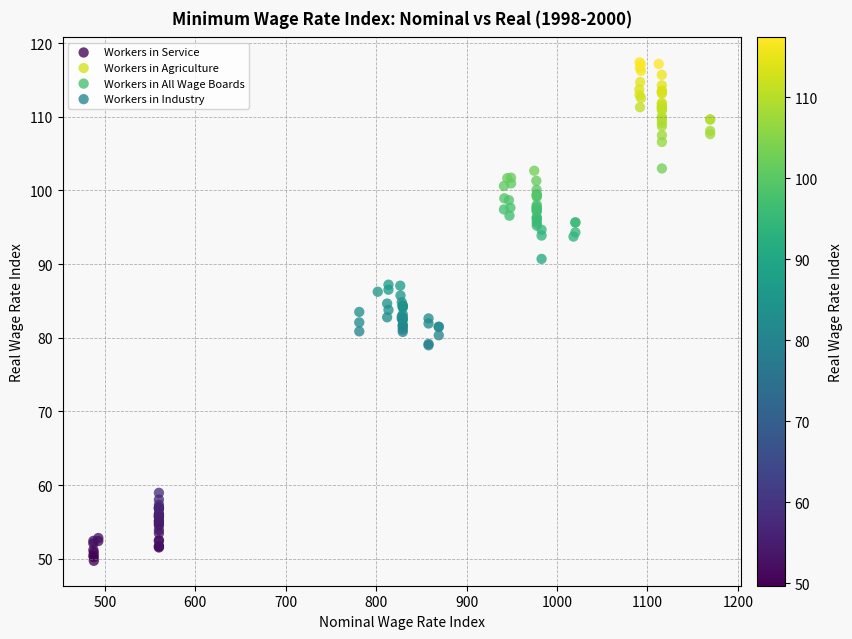

Which series contains the lowest Y value?

Workers in Service